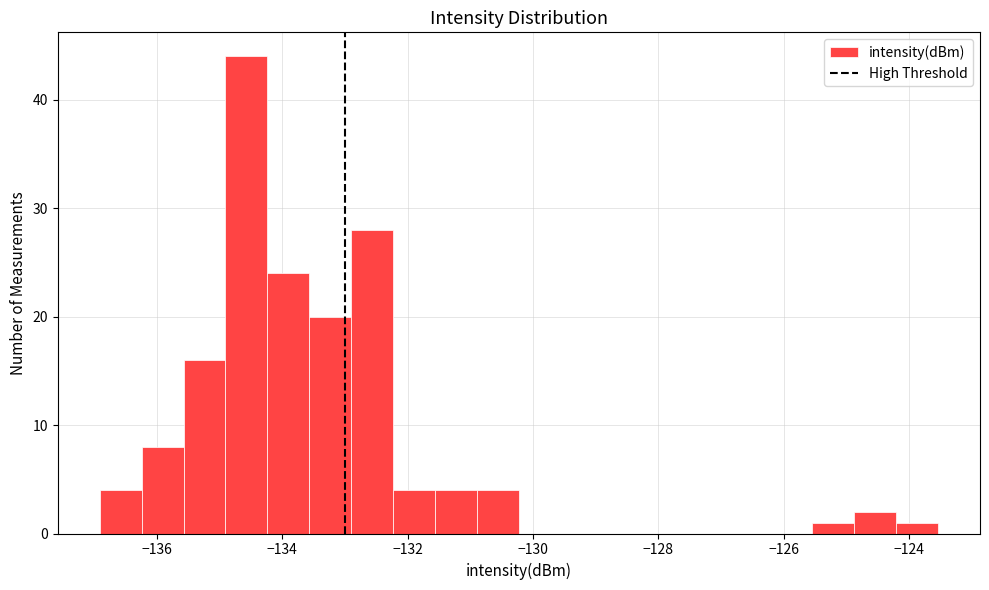

Read against the x-axis, roughly where is the centre of the tallest bar?

-134.6